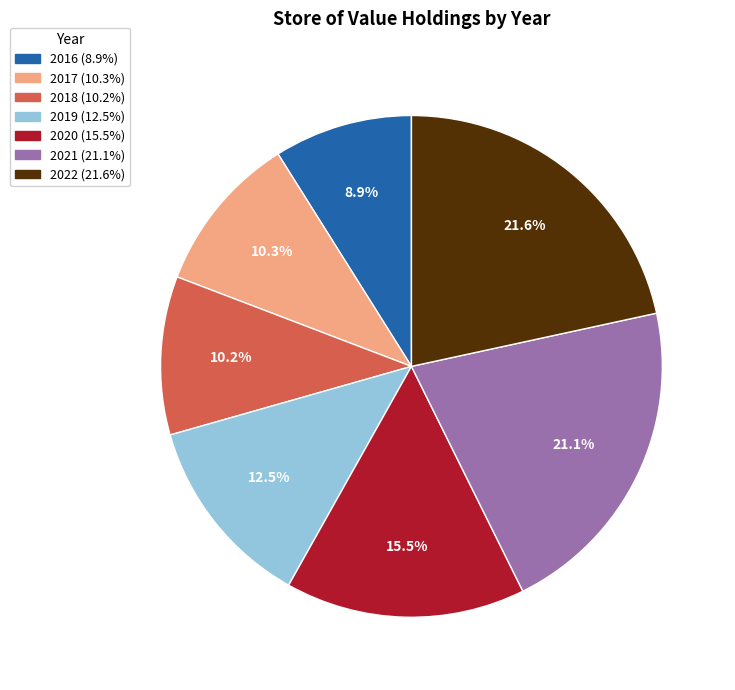

Is there any slice that represents more than half of the pie?

No